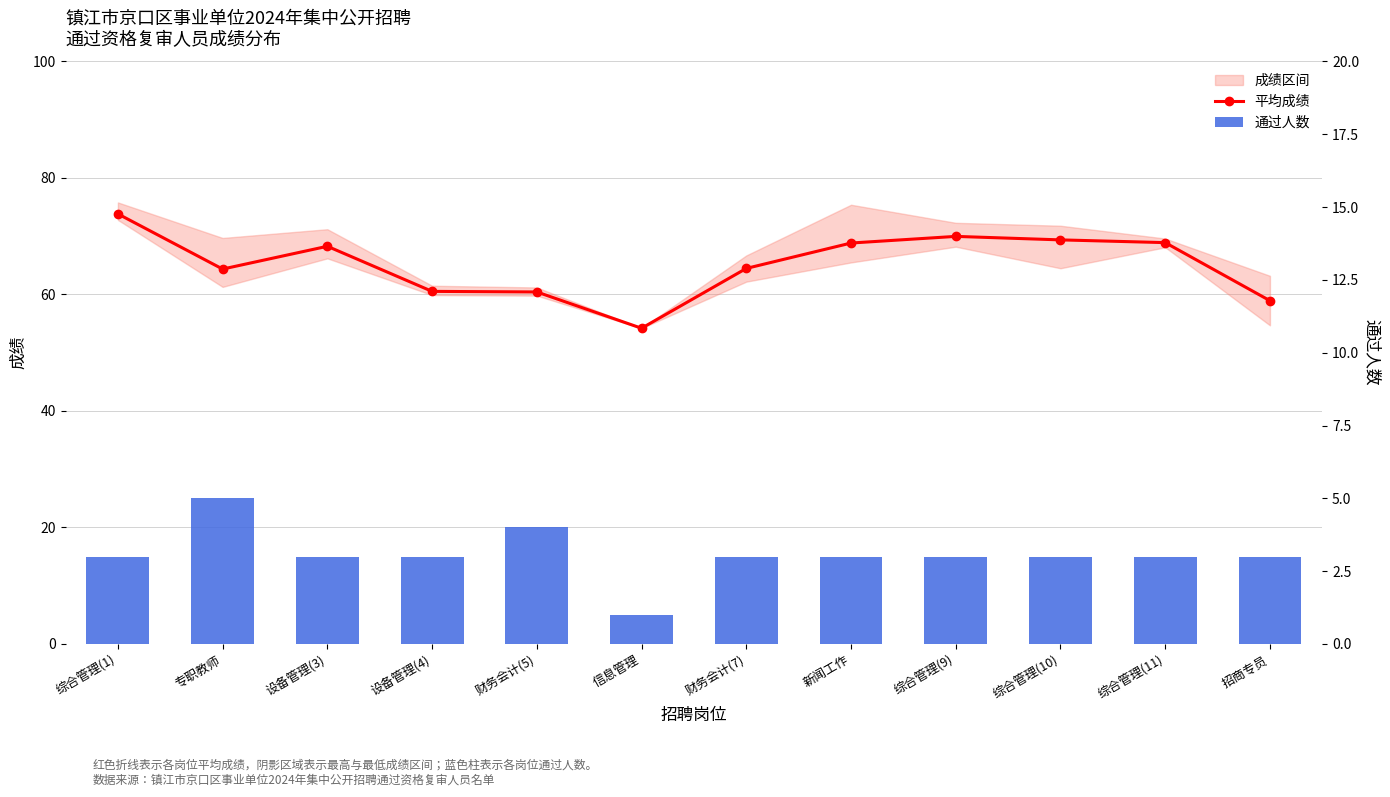

At how many categories does at least one series exceed 17?

12